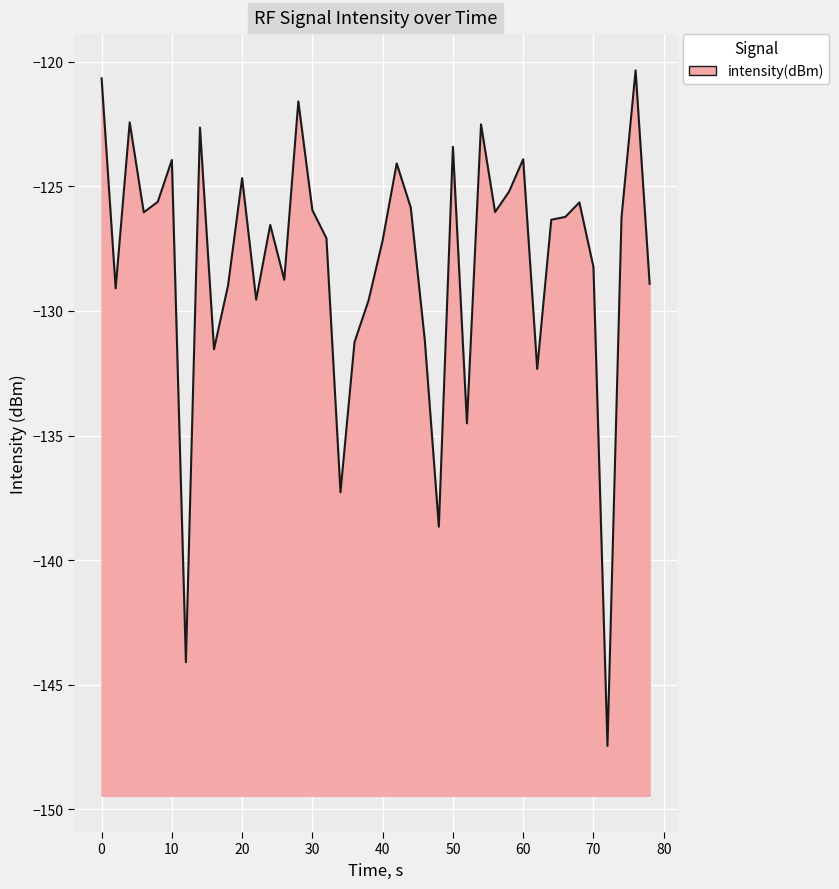

What is the difference between the maximum and minimum values?

27.1